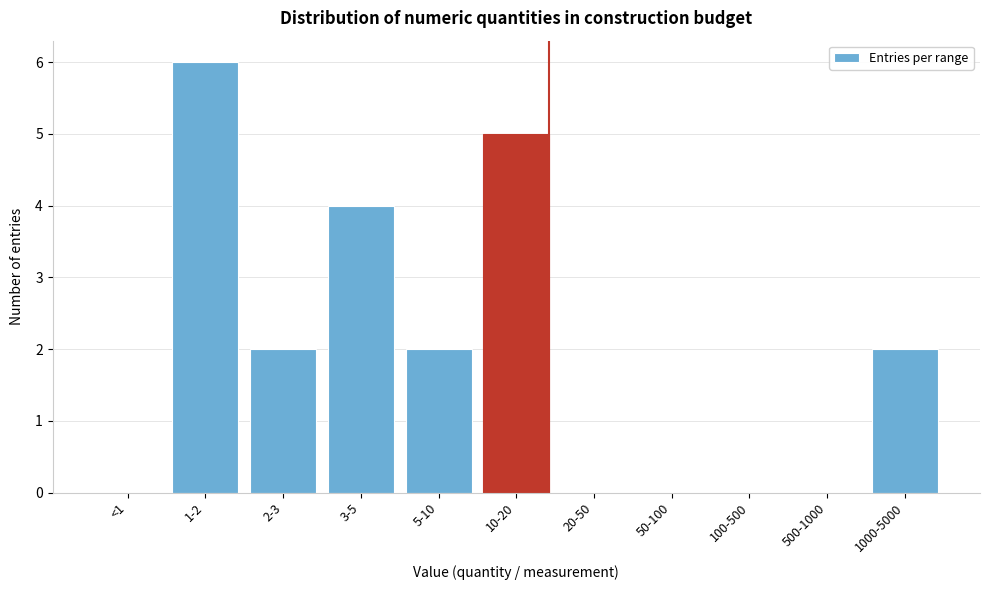

Reading right to left, what are all the values shown in this chart?

1000-5000=2	500-1000=0	100-500=0	50-100=0	20-50=0	10-20=5	5-10=2	3-5=4	2-3=2	1-2=6	<1=0